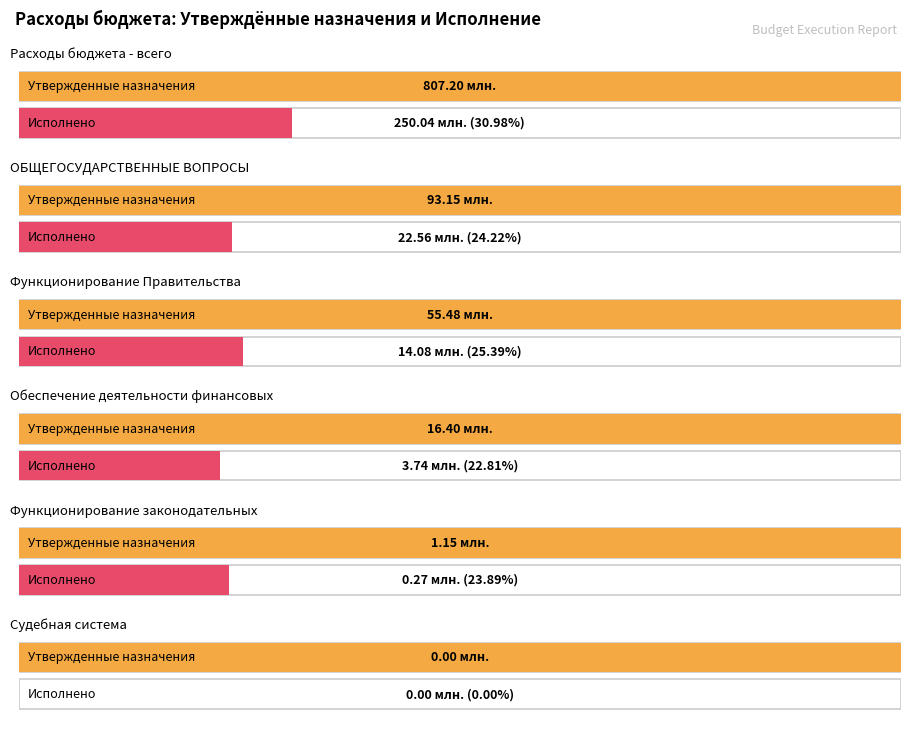

List the labels in order of Утвержденные бюджетные назначения (консолидированный) value, smallest first.

Судебная система, Функционирование законодательных, Обеспечение деятельности финансовых, Функционирование Правительства, ОБЩЕГОСУДАРСТВЕННЫЕ ВОПРОСЫ, Расходы бюджета - всего